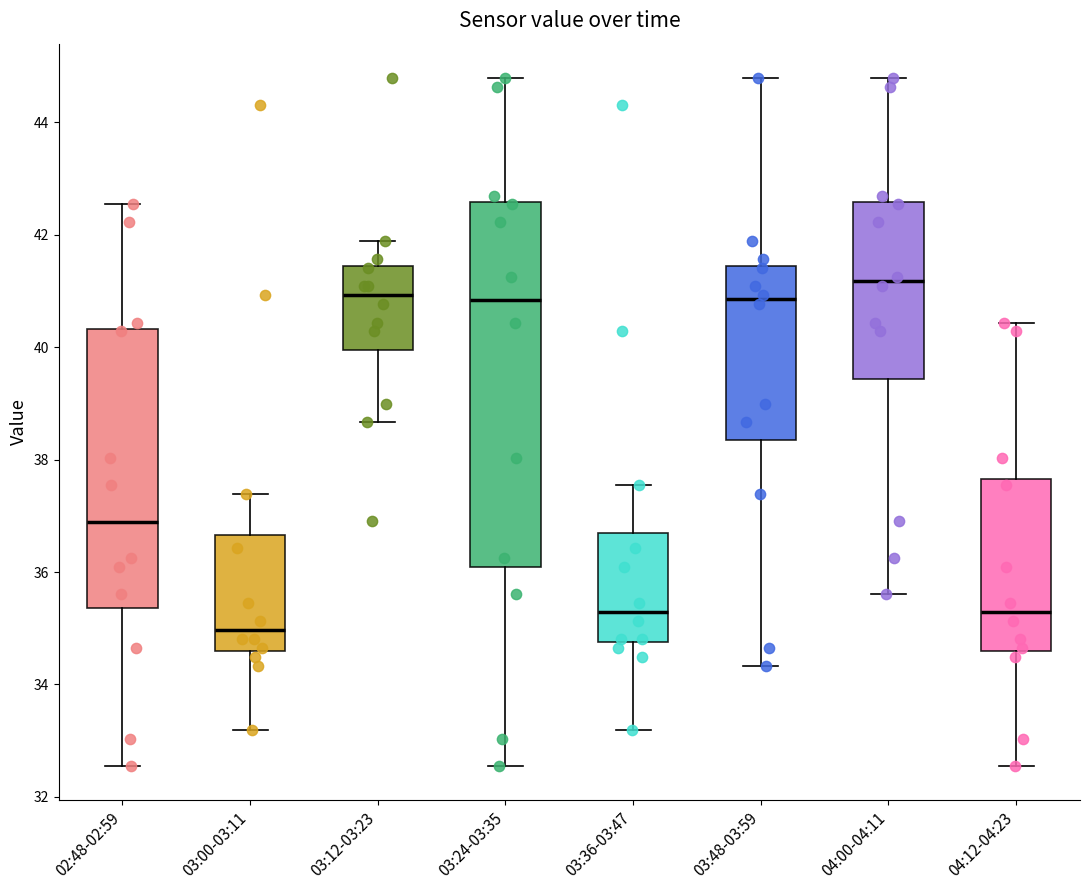

Which box has the highest median line?

04:00-04:11